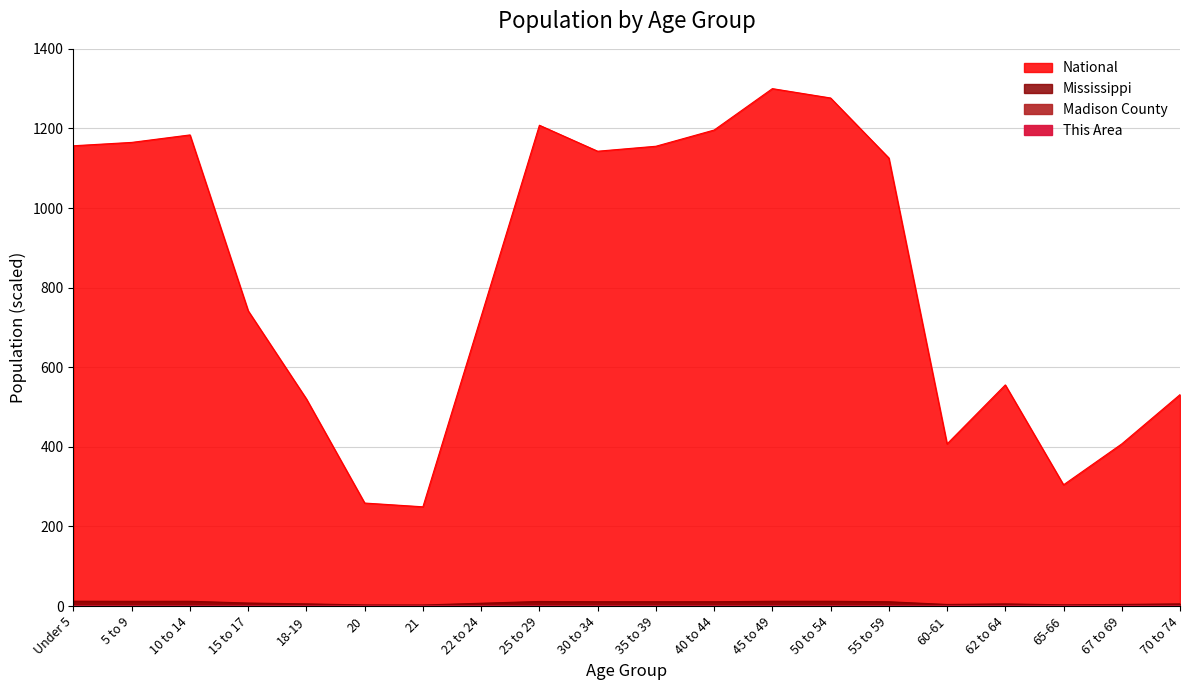

At which label does Mississippi first exceed 10?

Under 5